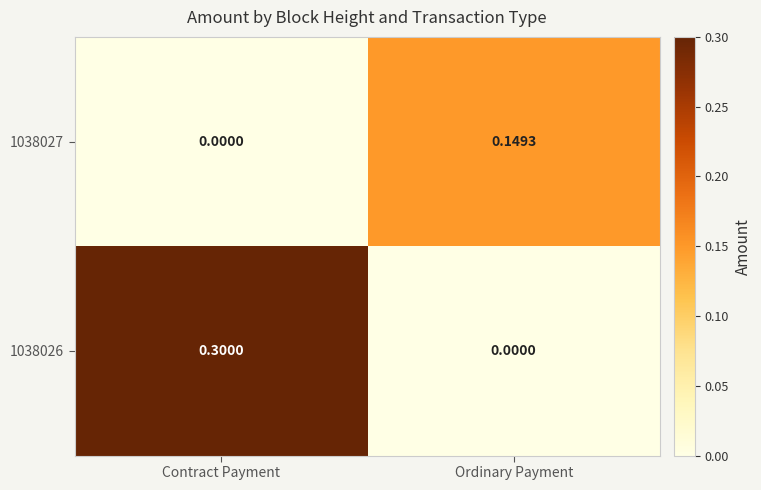

At which label does 1038026 reach its minimum?

Ordinary Payment